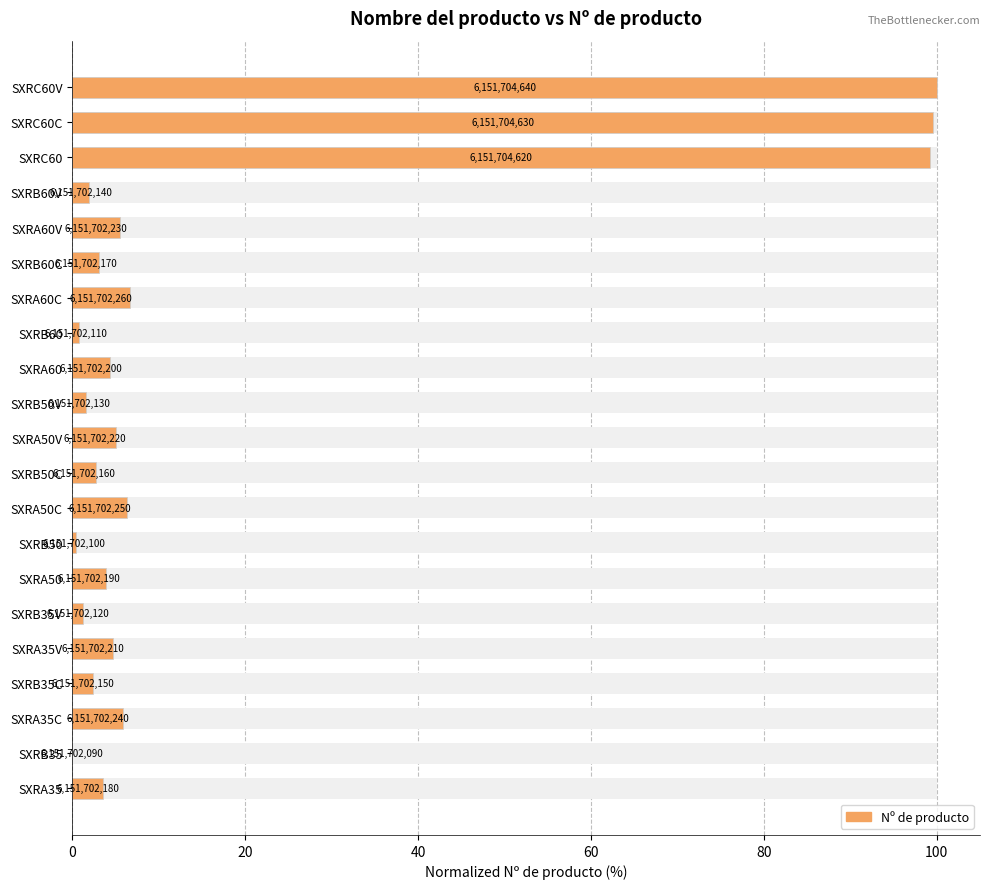

What is the change in value from SXRA50C to SXRC60?

+92.9